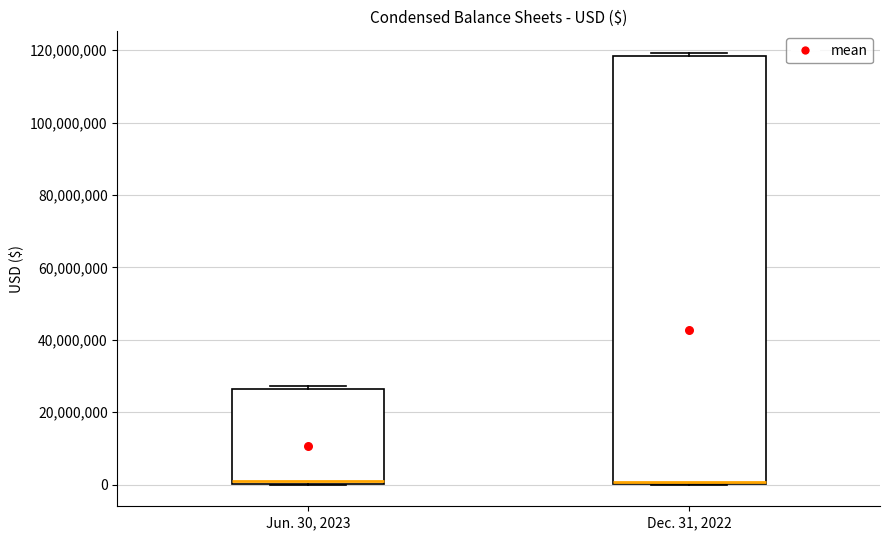

Which box is the tallest, from its lower edge to its upper edge?

Dec. 31, 2022